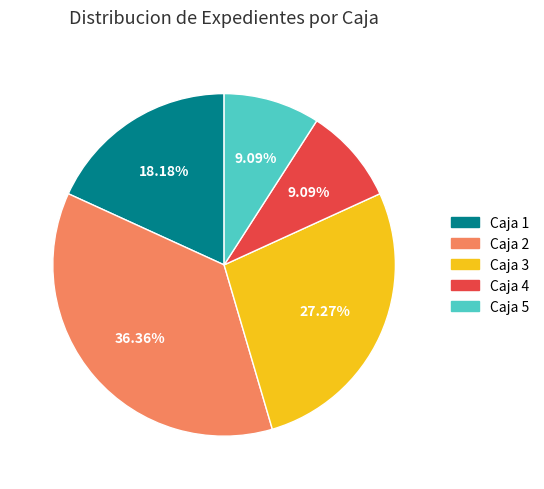

To the nearest percent, what is the difference between the largest and smallest slice percentages?

27%